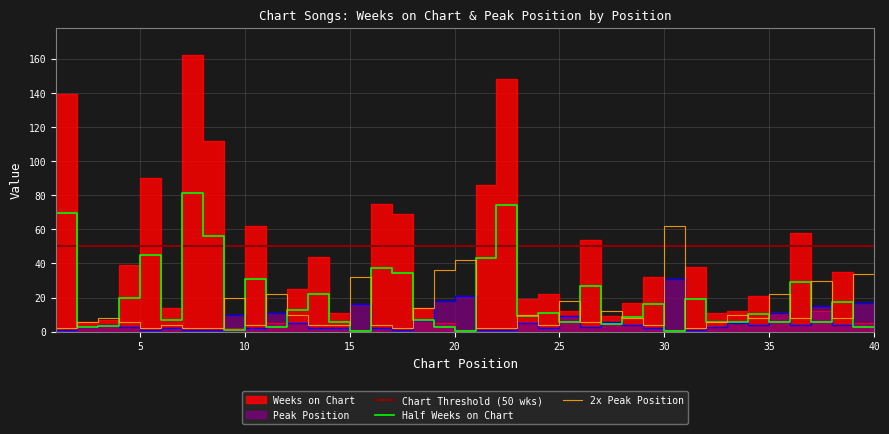

Reading right to left, transcribe all the data shown in this chart.

Weeks on Chart: 5	35	12	58	11	21	12	11	38	1	32	17	9	54	12	22	19	148	86	1	5	14	69	75	1	11	44	25	5	62	2	112	162	14	90	39	7	6	139	49
Peak Position: 17	4	15	4	11	4	5	3	1	31	2	4	6	3	9	2	5	1	1	21	18	7	1	2	16	2	2	5	11	2	10	1	1	2	1	3	4	3	1	1